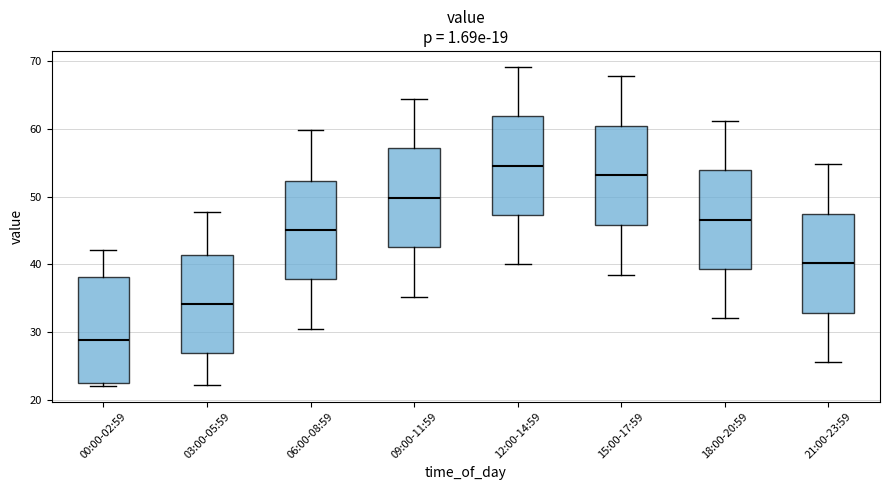

Reading left to right, transcribe this box plot: for each box, give where its median line is, the range the box spans, and where its two whiskers end, as read against the y-axis. The values are not printed on the chart, so give them approximately, as read against the axis.

00:00-02:59: median 29, box 22 to 38, whiskers 22 (just below the box's lower edge) to 42
03:00-05:59: median 34, box 27 to 41, whiskers 22 to 48
06:00-08:59: median 45, box 38 to 52, whiskers 31 to 60
09:00-11:59: median 50, box 43 to 57, whiskers 35 to 65
12:00-14:59: median 55, box 47 to 62, whiskers 40 to 69
15:00-17:59: median 53, box 46 to 60, whiskers 39 to 68
18:00-20:59: median 47, box 39 to 54, whiskers 32 to 61
21:00-23:59: median 40, box 33 to 47, whiskers 26 to 55